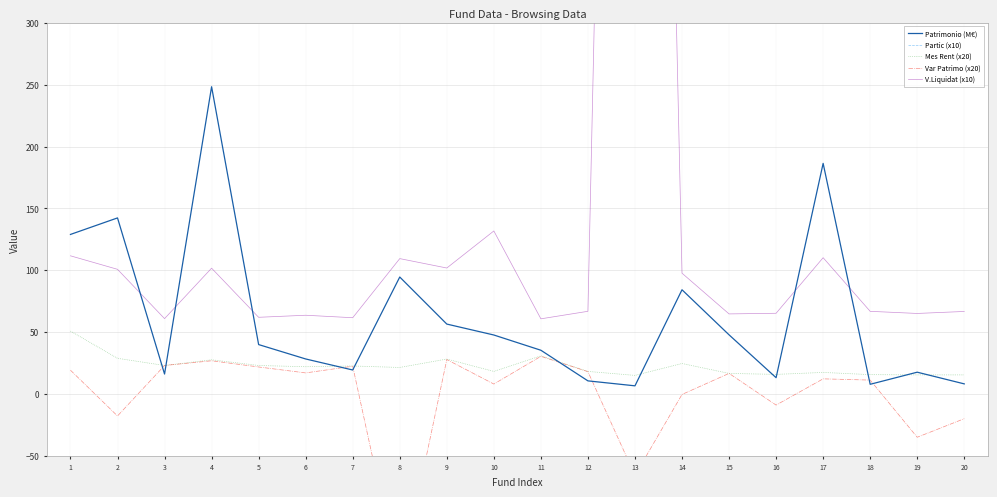

How many values in the Var Patrimo (x20) series are below 16?

10